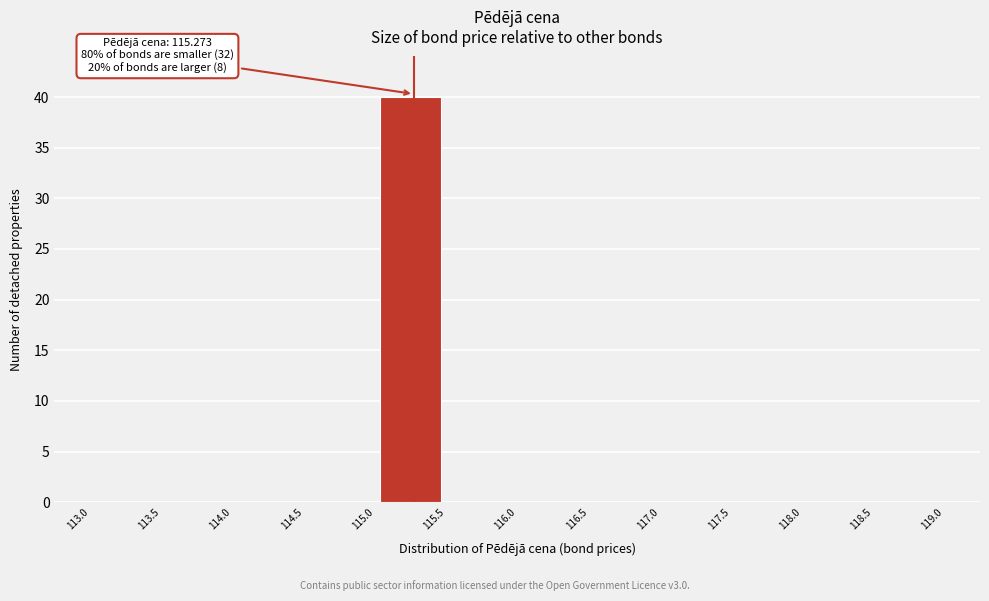

Over which range of the x-axis is the bar tallest?

115.0 to 115.5